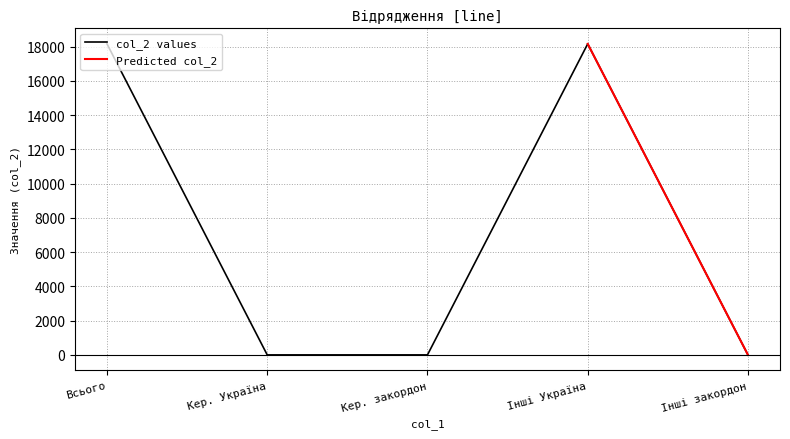

True or false: col_2 values has a value of 0 at Кер. закордон.

True